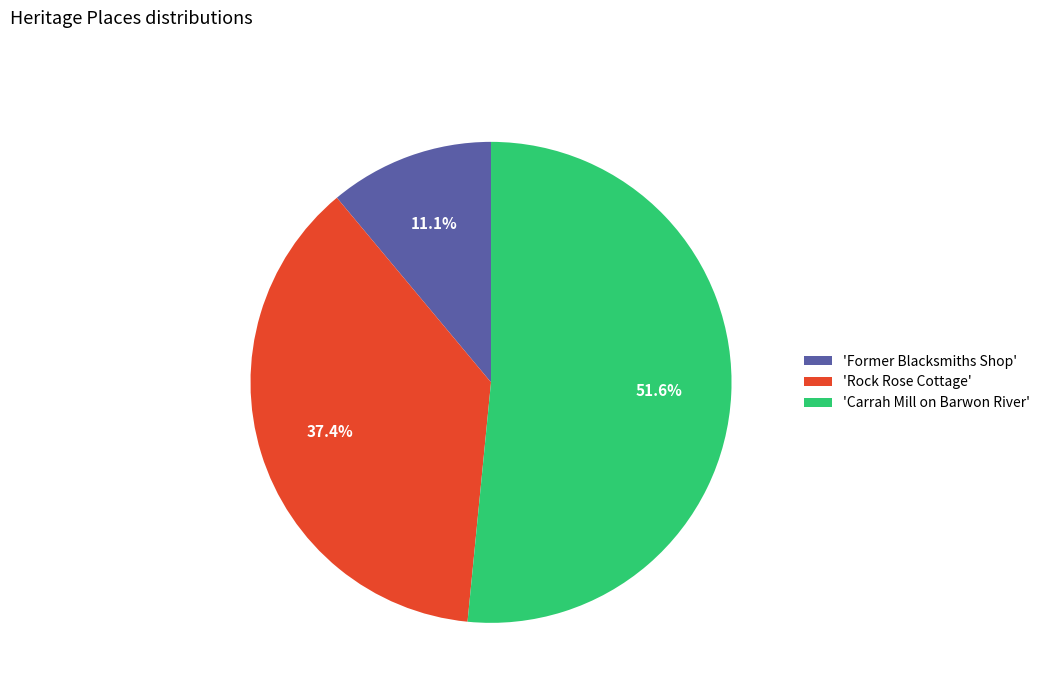

Is the sum of 'Rock Rose Cottage' and 'Former Blacksmiths Shop' greater than half?

No